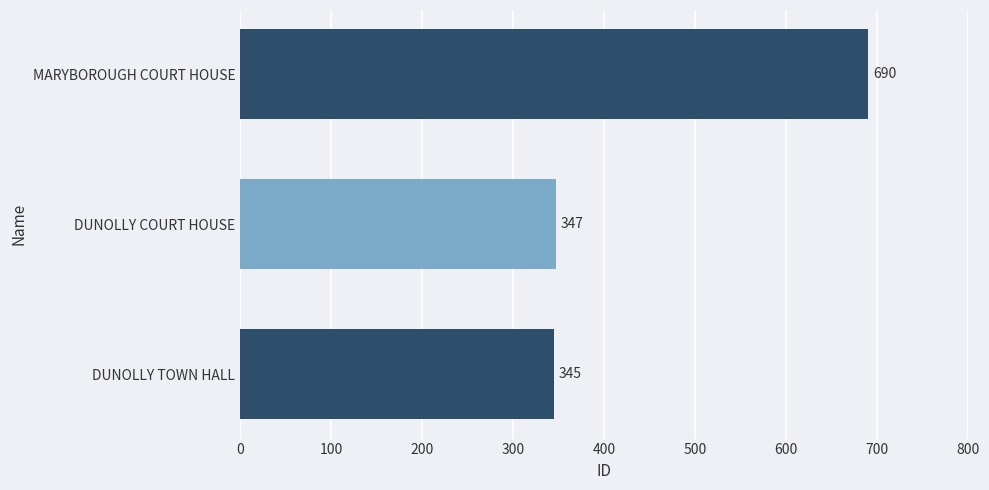

What is the ratio of the value at DUNOLLY TOWN HALL to the value at MARYBOROUGH COURT HOUSE?

0.5